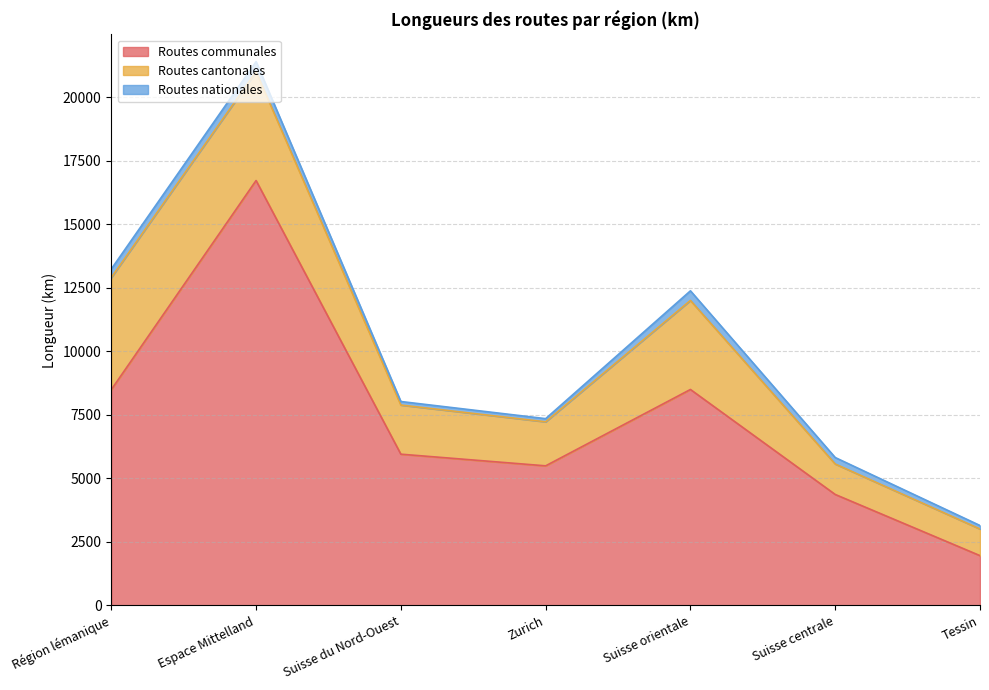

True or false: Routes communales and Routes nationales intersect in this chart.

False